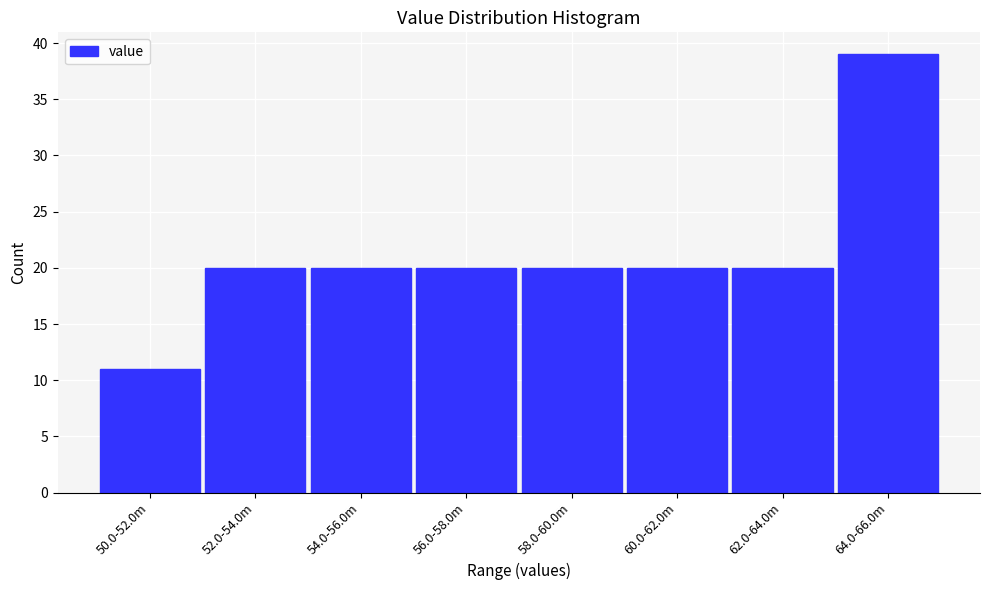

Reading left to right, transcribe all the data shown in this chart.

11	20	20	20	20	20	20	39